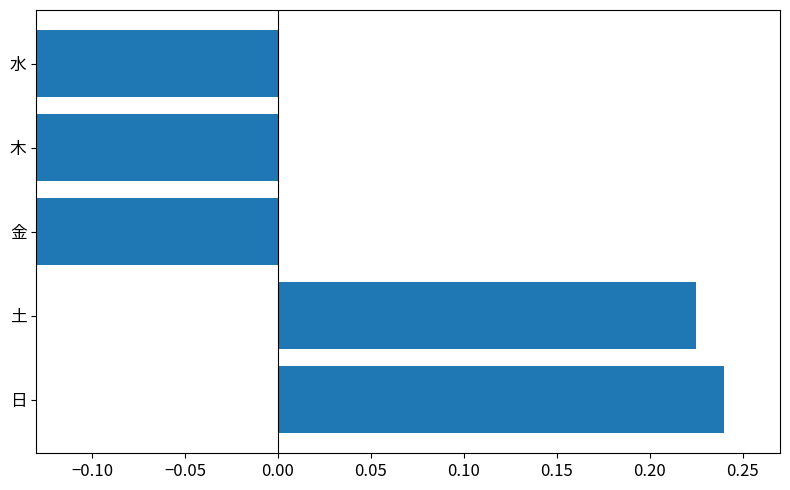

Reading right to left, transcribe all the data shown in this chart.

-0.2	-0.2	-0.2	0.2	0.2